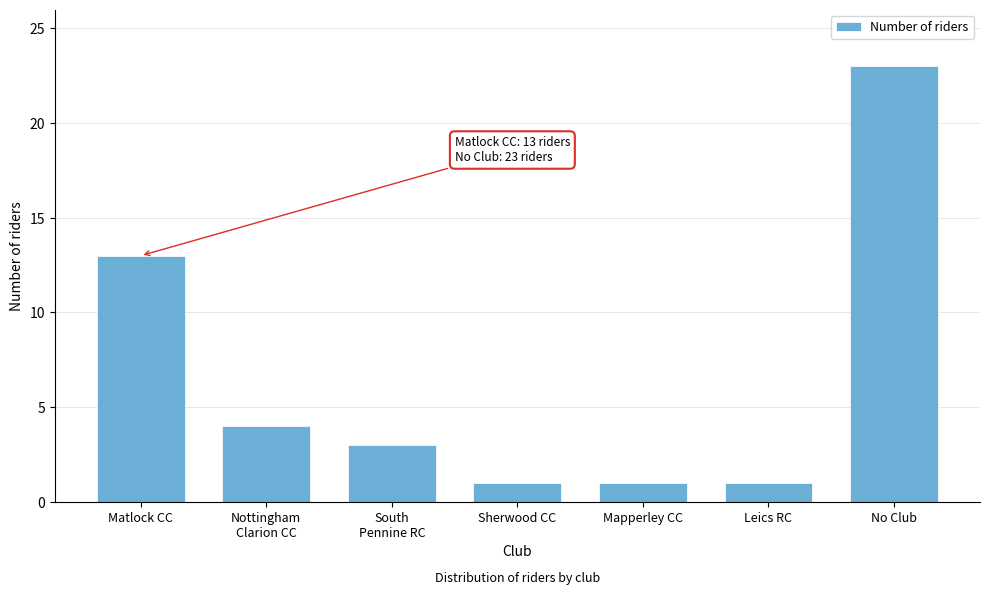

Reading left to right, transcribe all the data shown in this chart.

13	4	3	1	1	1	23